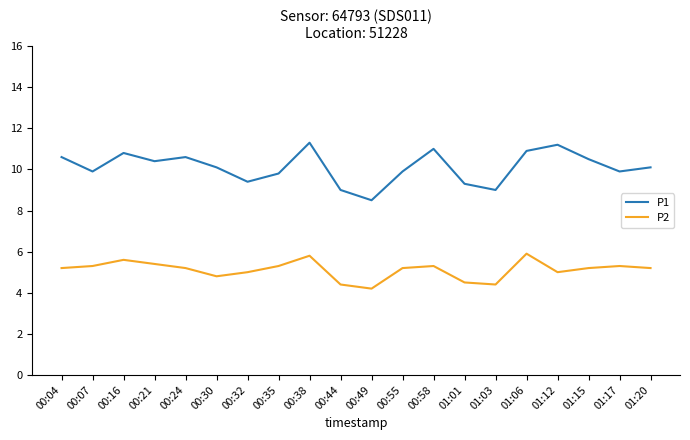

The value of P1 at 00:35 is 9.8. True or false?

True